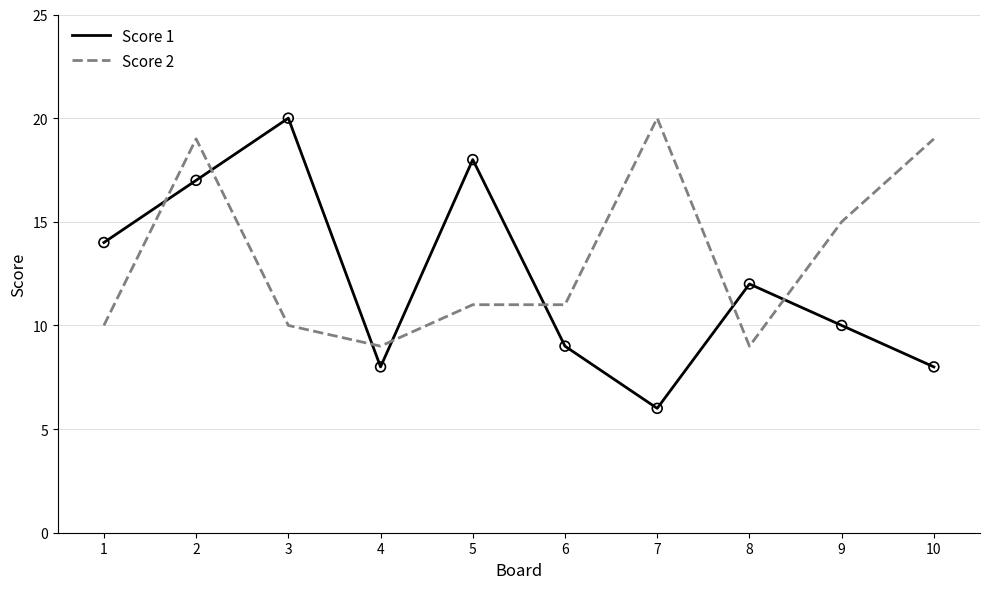

What are all the series names shown in the legend?

Score 1, Score 2